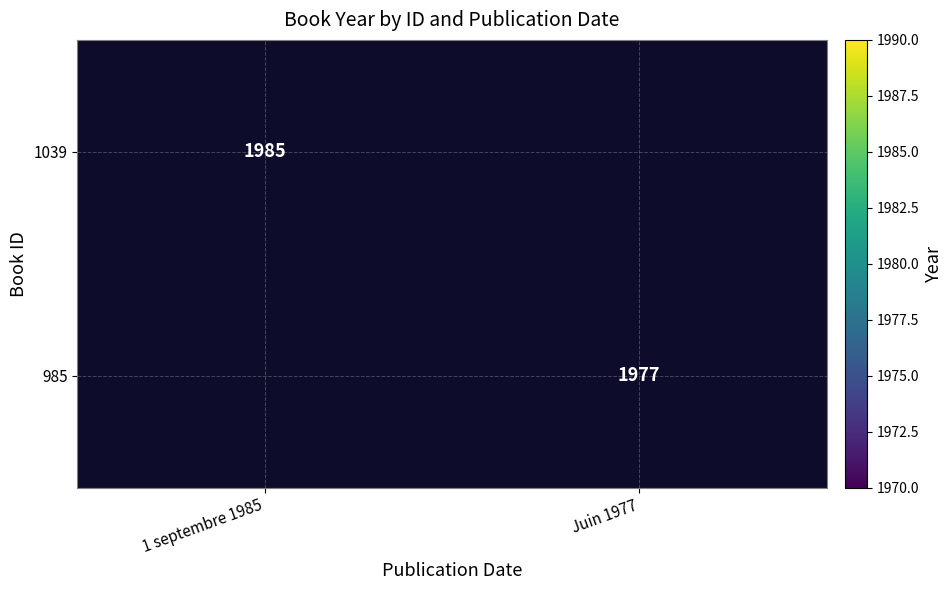

What is the approximate value of 985 at Juin 1977?

1977.0